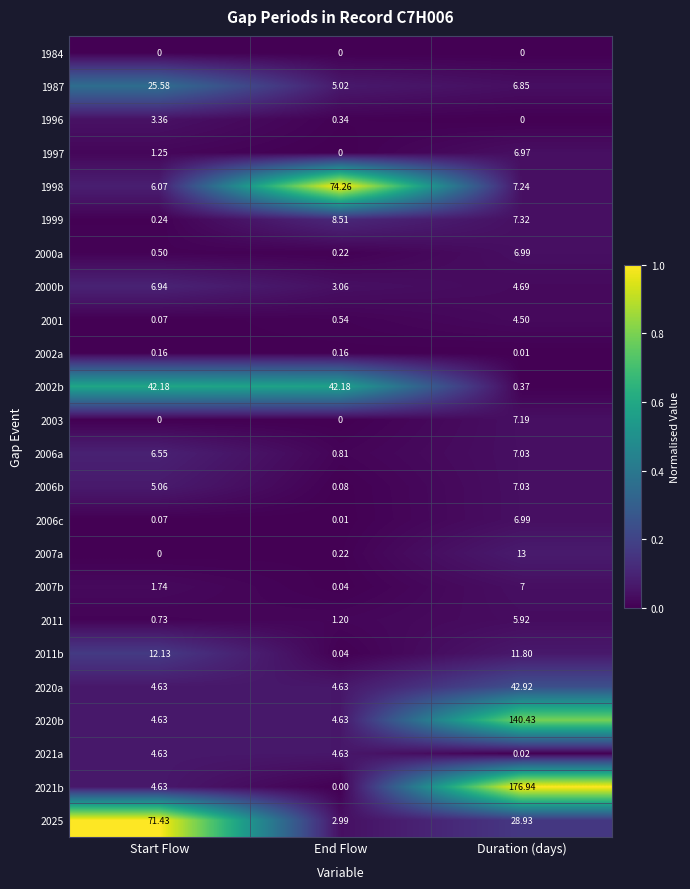

What is the maximum value shown in the chart?

176.9